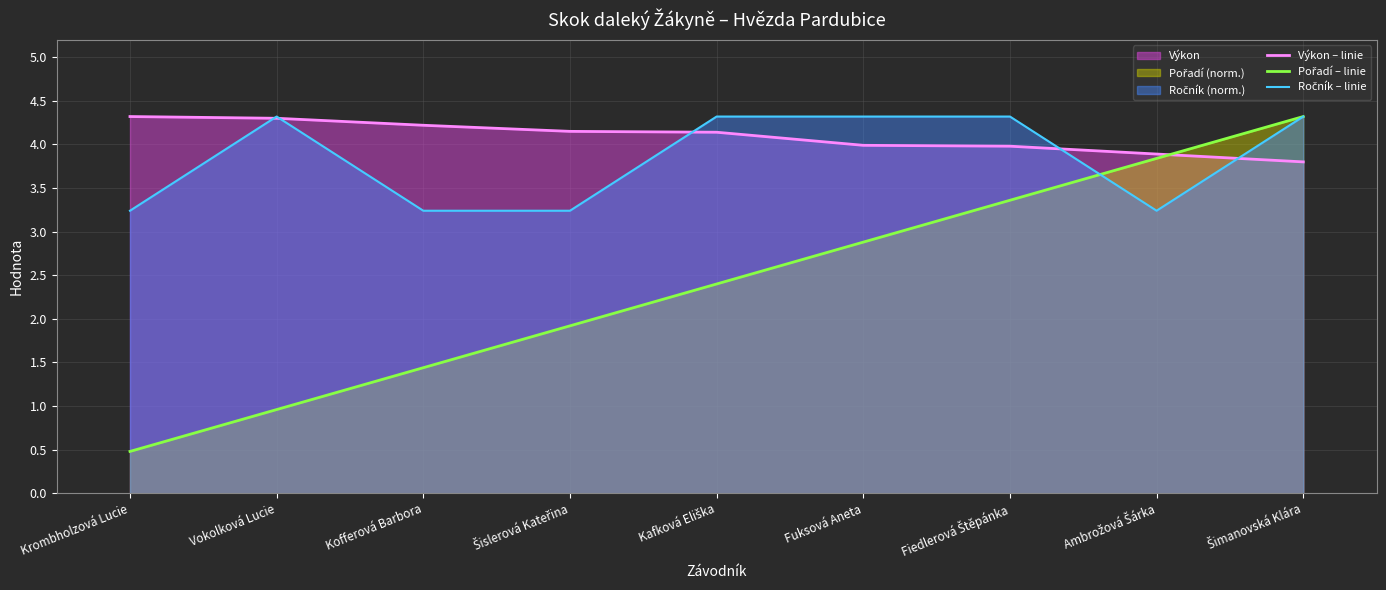

How many series are shown in this chart?

3